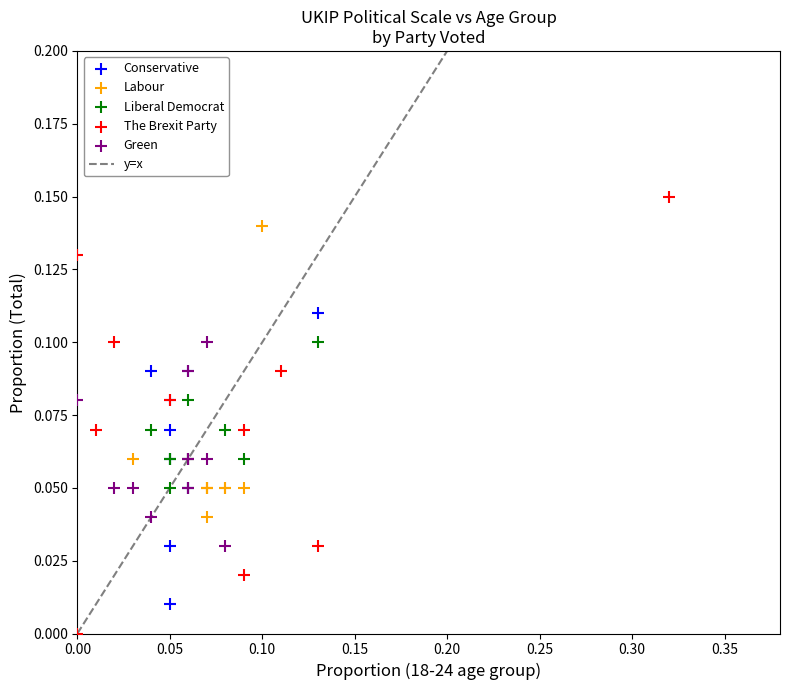

Which series has the largest Y range (max minus min)?

The Brexit Party